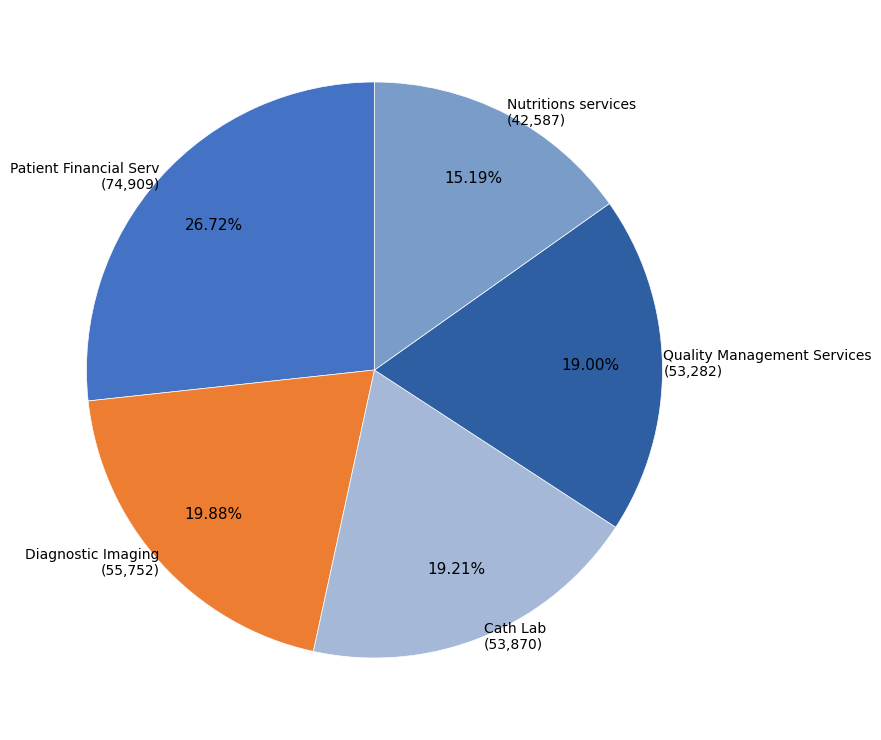

To the nearest percent, what is the difference between the largest and smallest slice percentages?

12%